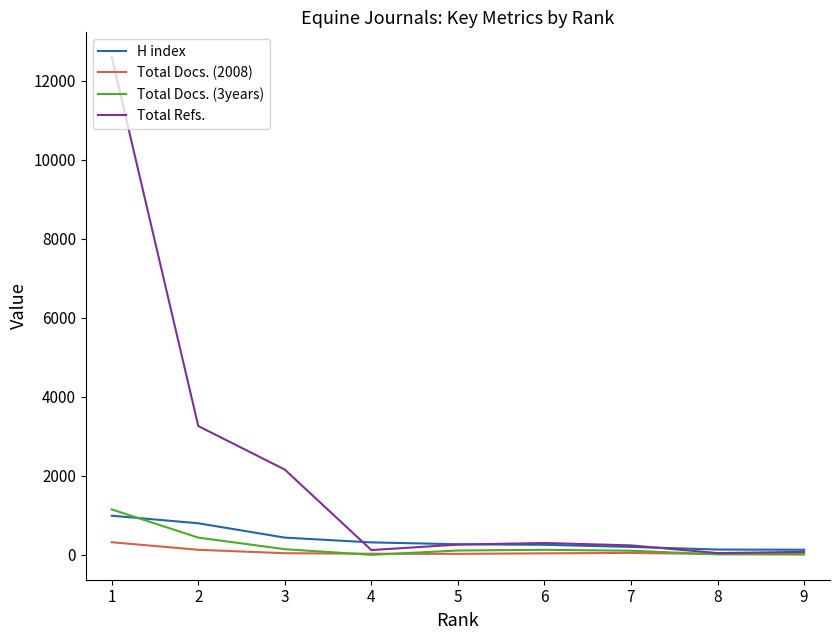

At which category does Total Refs. reach its first local peak?

6